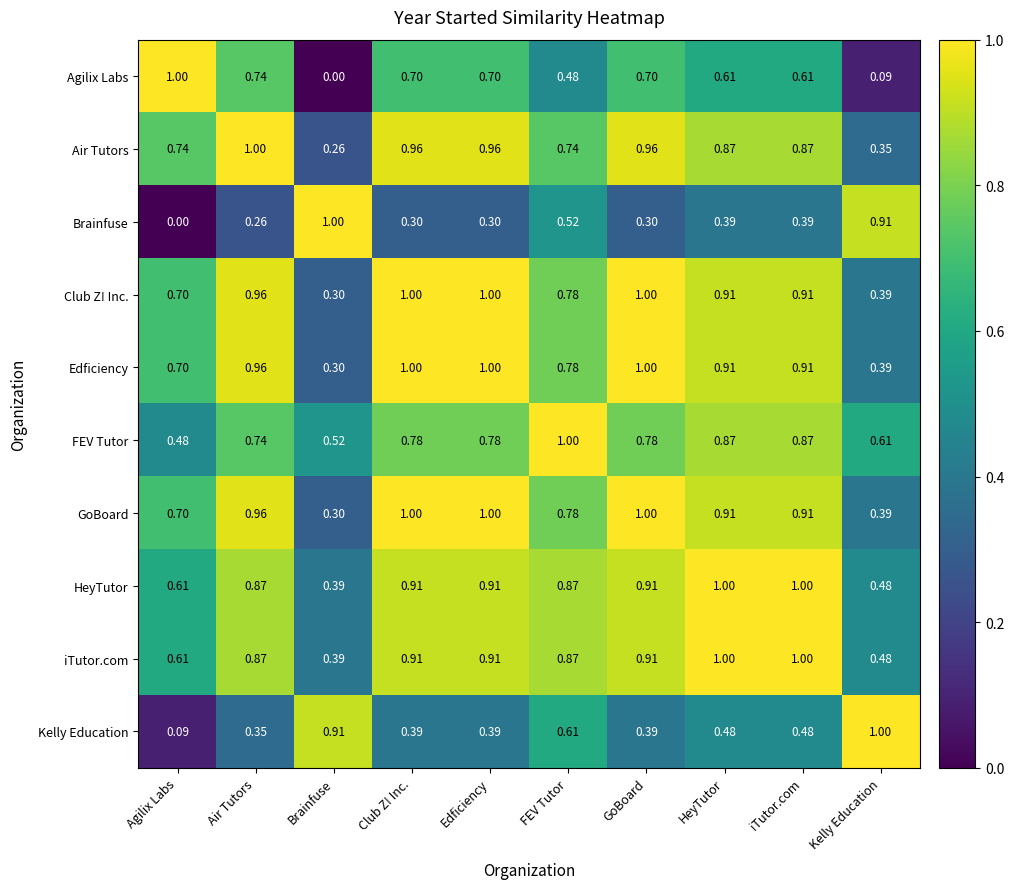

Is the value of Kelly Education at Edficiency greater than the value of Agilix Labs at iTutor.com?

No